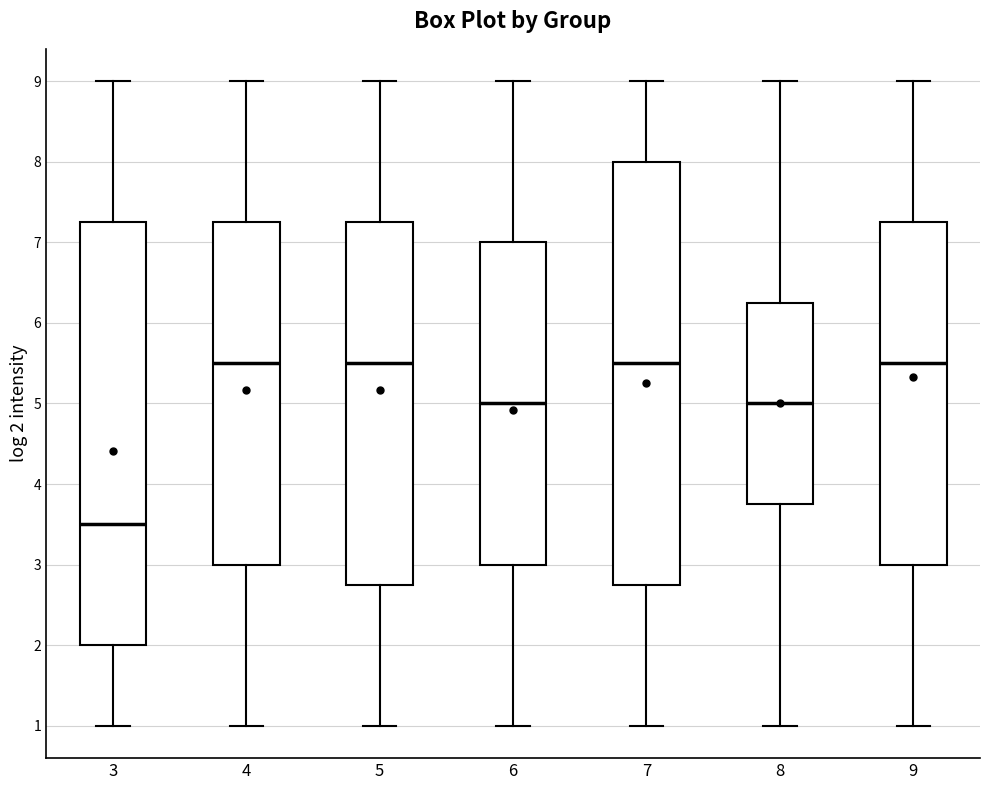

Where does the upper whisker of the box at x = 3 end on the y-axis? The values are not printed on the chart, so give them approximately, as read against the axis.

9.0